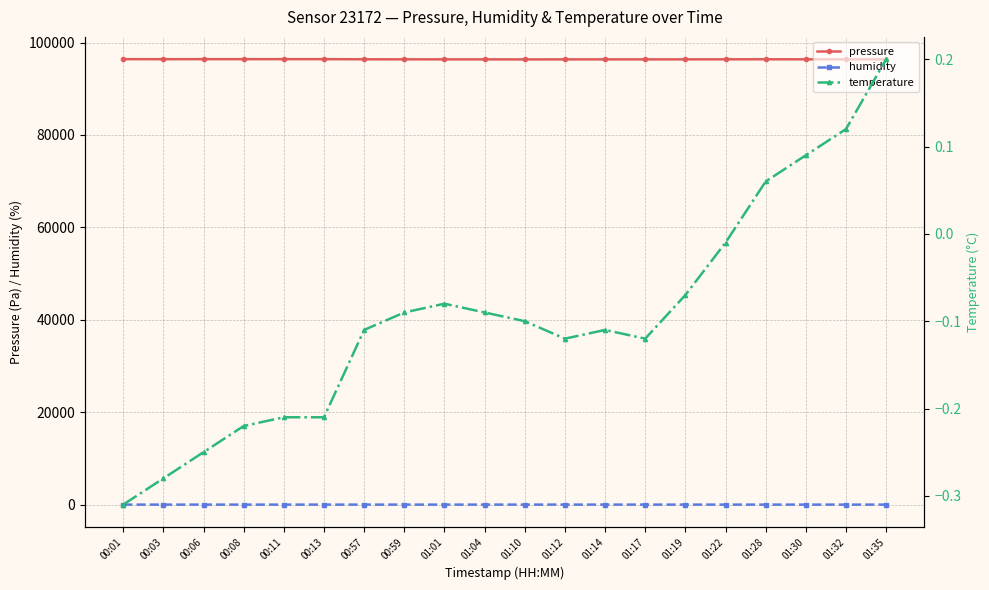

Which has a higher value, 01:01 or 00:08?

00:08